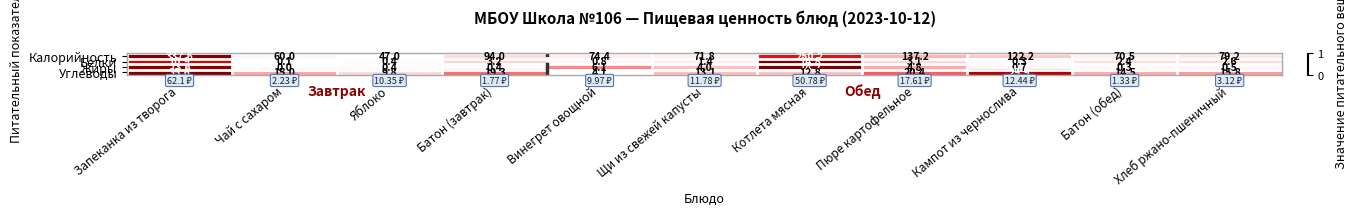

At which label is Калорийность closest to 192?

Пюре картофельное